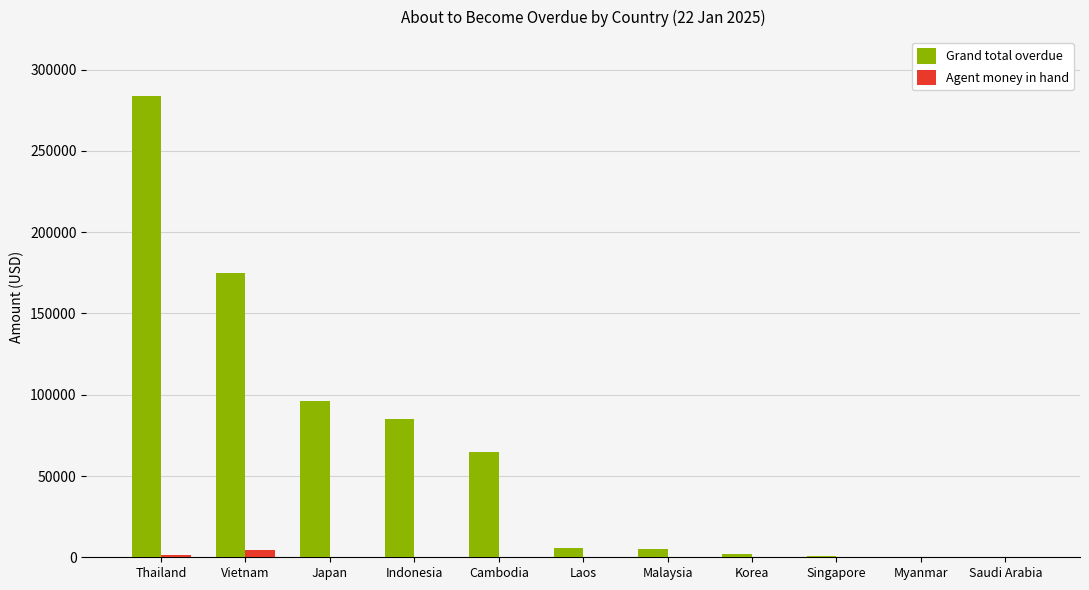

True or false: Grand total overdue has a value of 108435.9 at Cambodia.

False